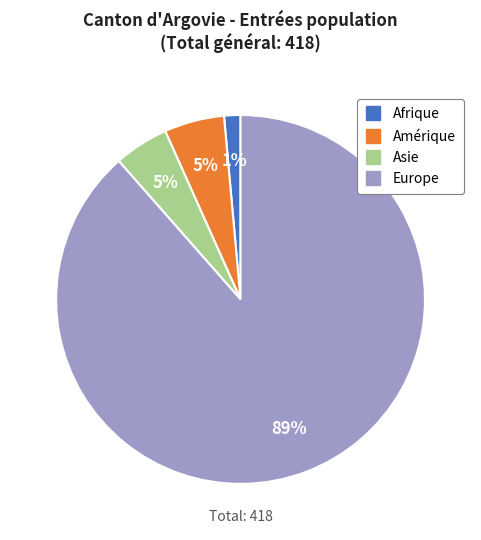

To the nearest percent, what is the average slice percentage?

25%